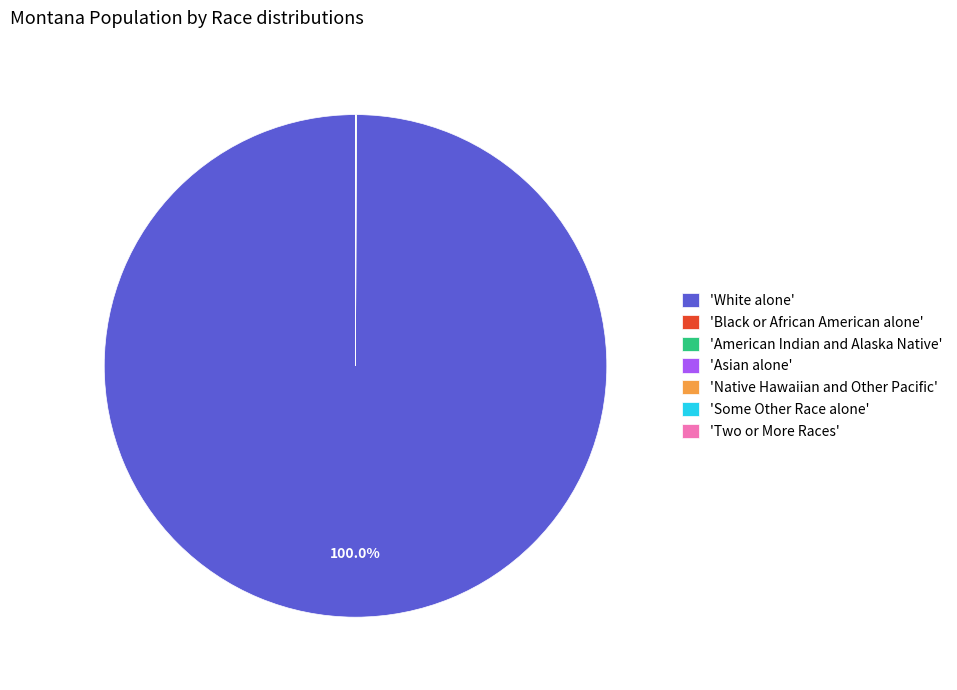

Which category has the biggest portion of the pie?

'White alone'